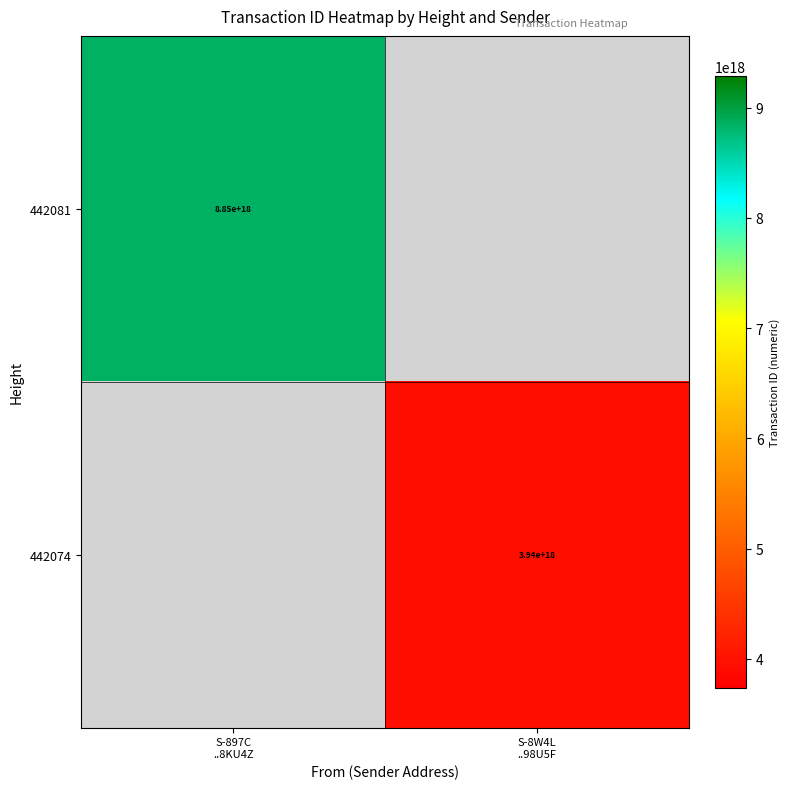

What is the maximum value for 442081?

8845883129146251264.0